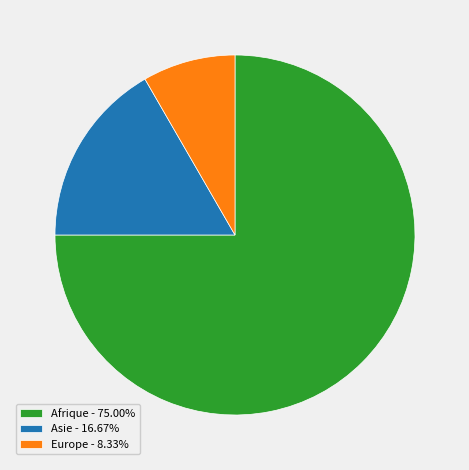

Do Europe - 8.33% and Asie - 16.67% together represent more than half of the pie?

No